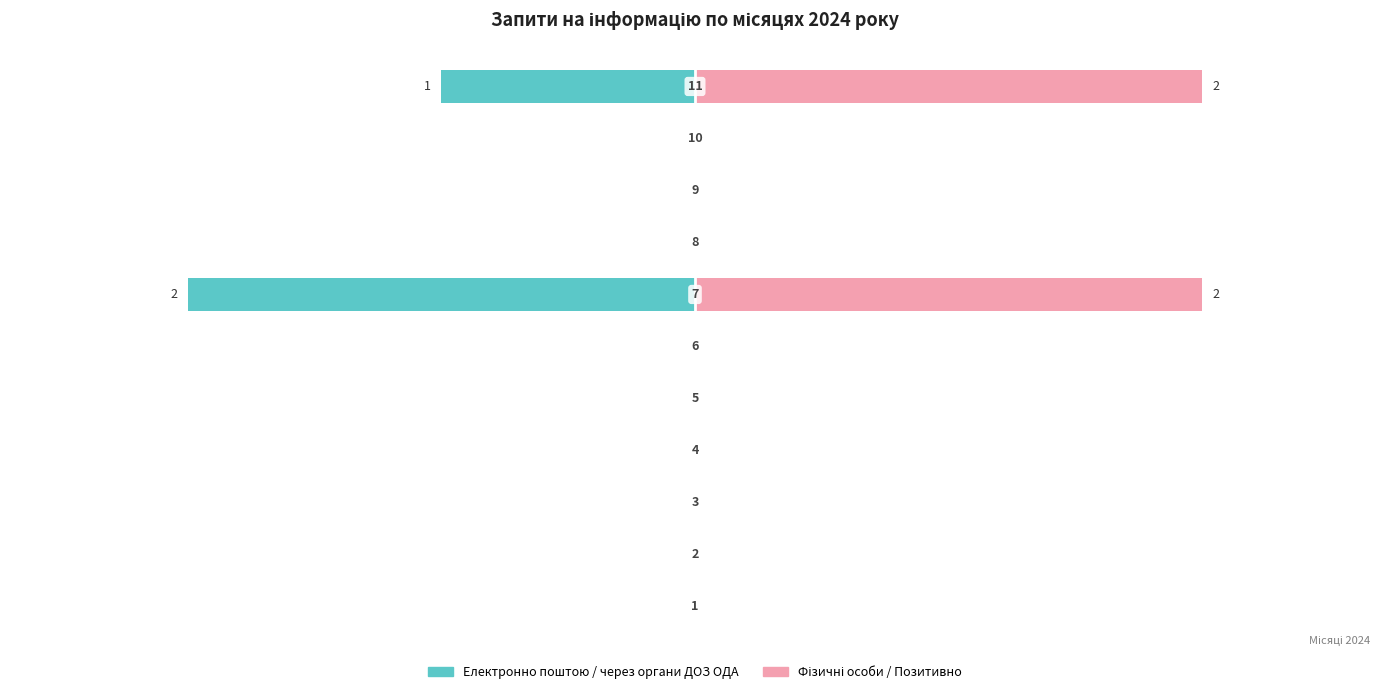

Rank the series by their maximum value, from lowest to highest.

Електронно поштою, Фізичні особи